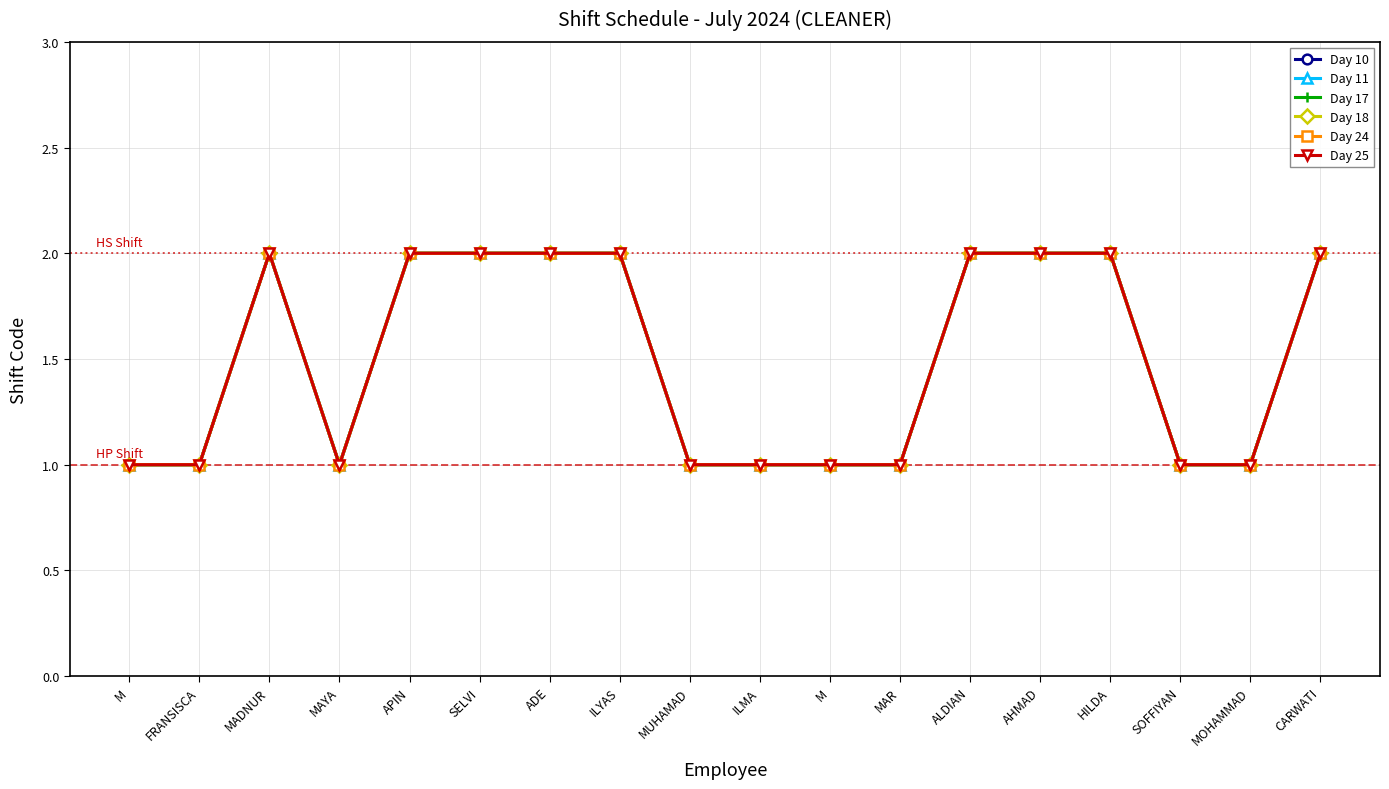

In Day 17, how many points are lower than both neighbors (excluding endpoints)?

1